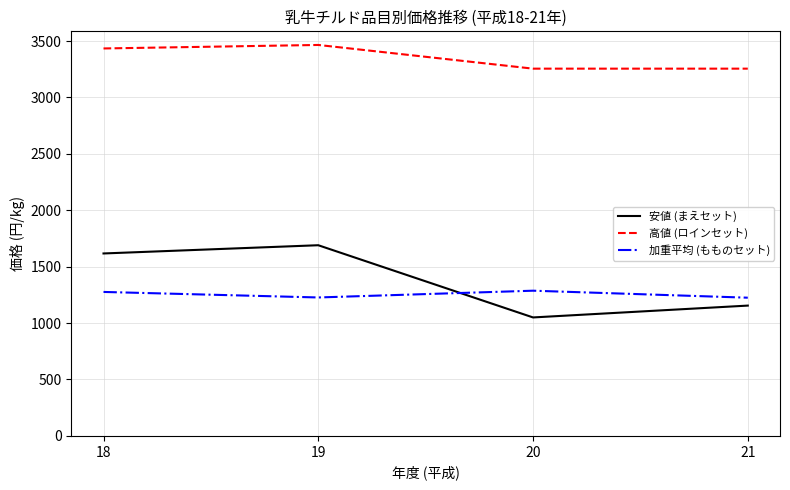

Is it true that 高値 (ロインセット) equals 5320 at 18?

False